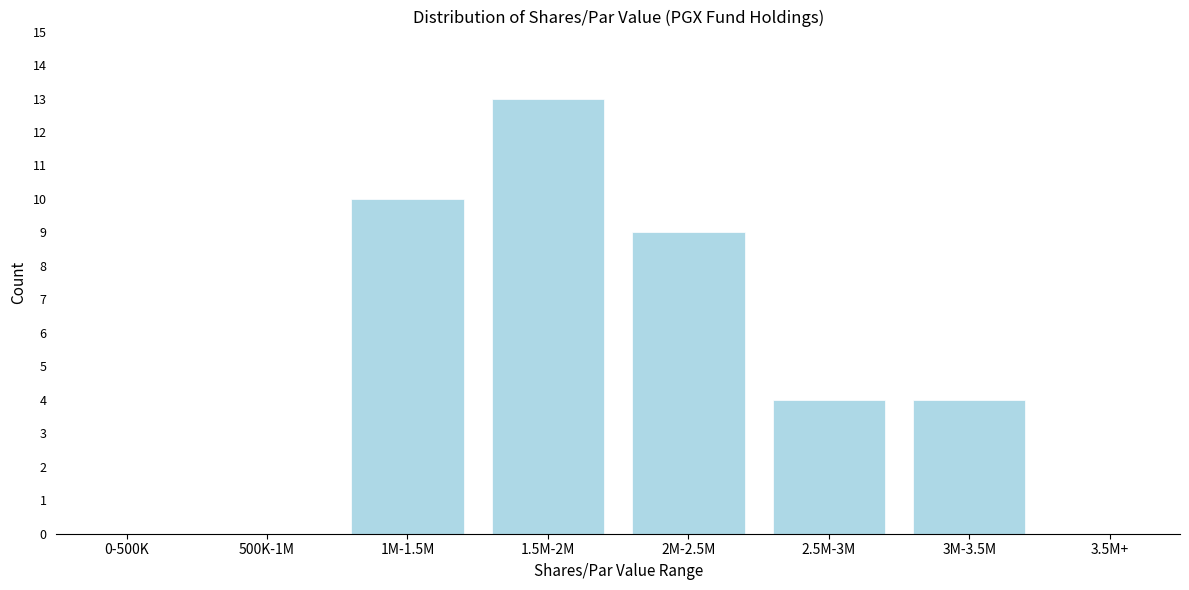

Reading left to right, list all the values displayed in this chart.

0-500K=0	500K-1M=0	1M-1.5M=10	1.5M-2M=13	2M-2.5M=9	2.5M-3M=4	3M-3.5M=4	3.5M+=0